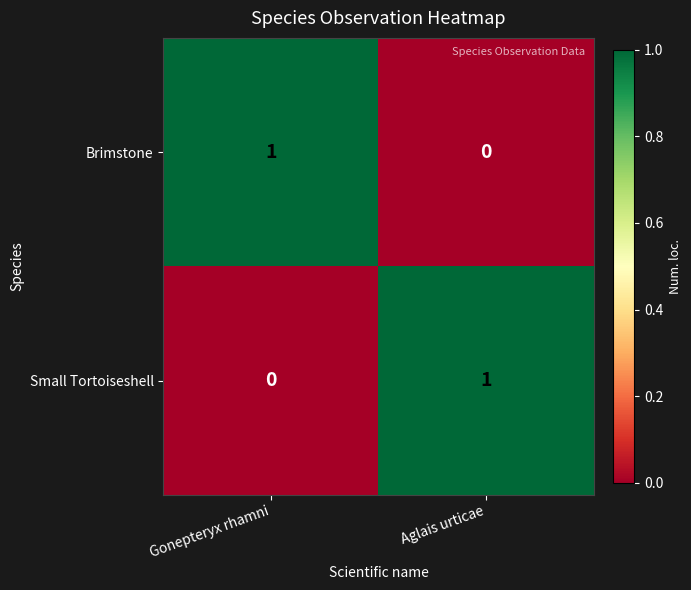

Which category has the highest value in the Brimstone series?

Gonepteryx rhamni